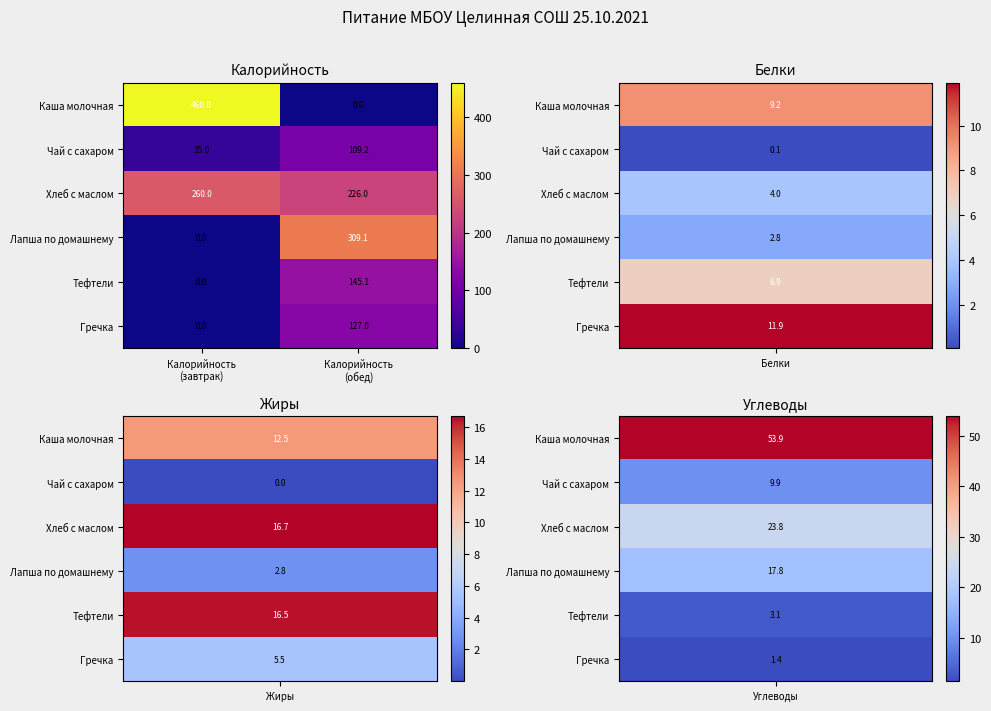

Which series has the largest total across all categories?

Хлеб с маслом